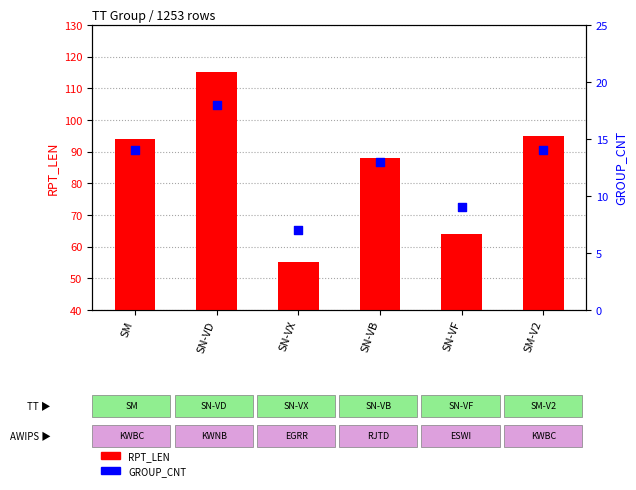

Which series has the widest spread of Y values?

RPT_LEN